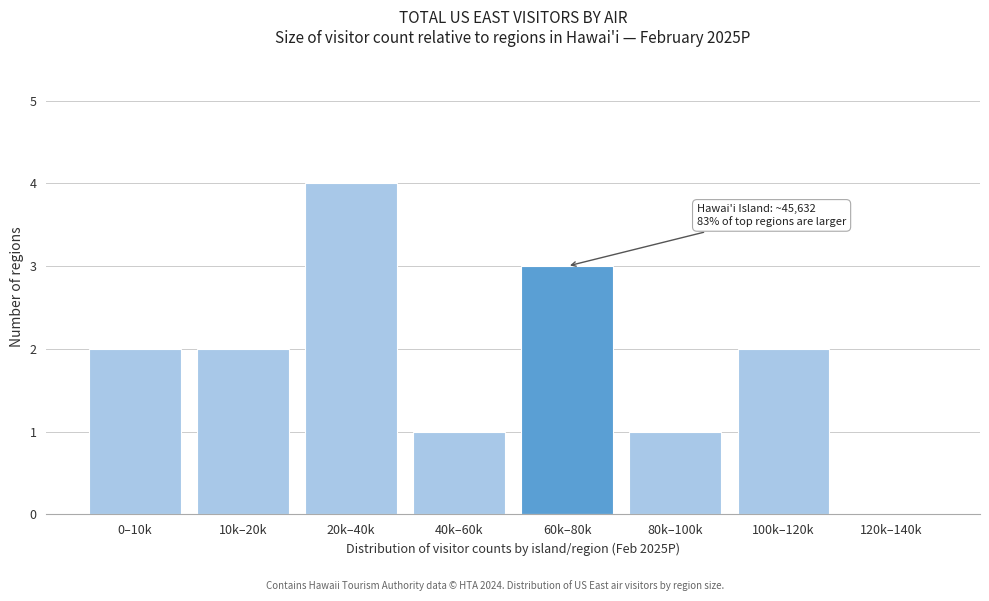

Reading left to right, extract all data points from this chart.

0–10k=2	10k–20k=2	20k–40k=4	40k–60k=1	60k–80k=3	80k–100k=1	100k–120k=2	120k–140k=0